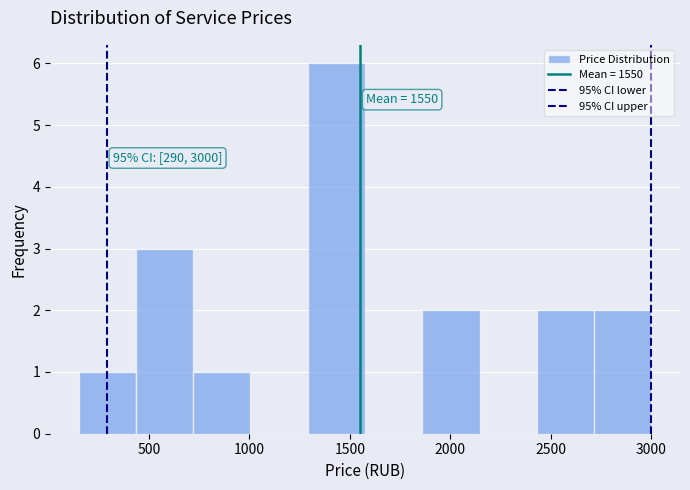

Over which range of the x-axis is the bar tallest?

1290 to 1575